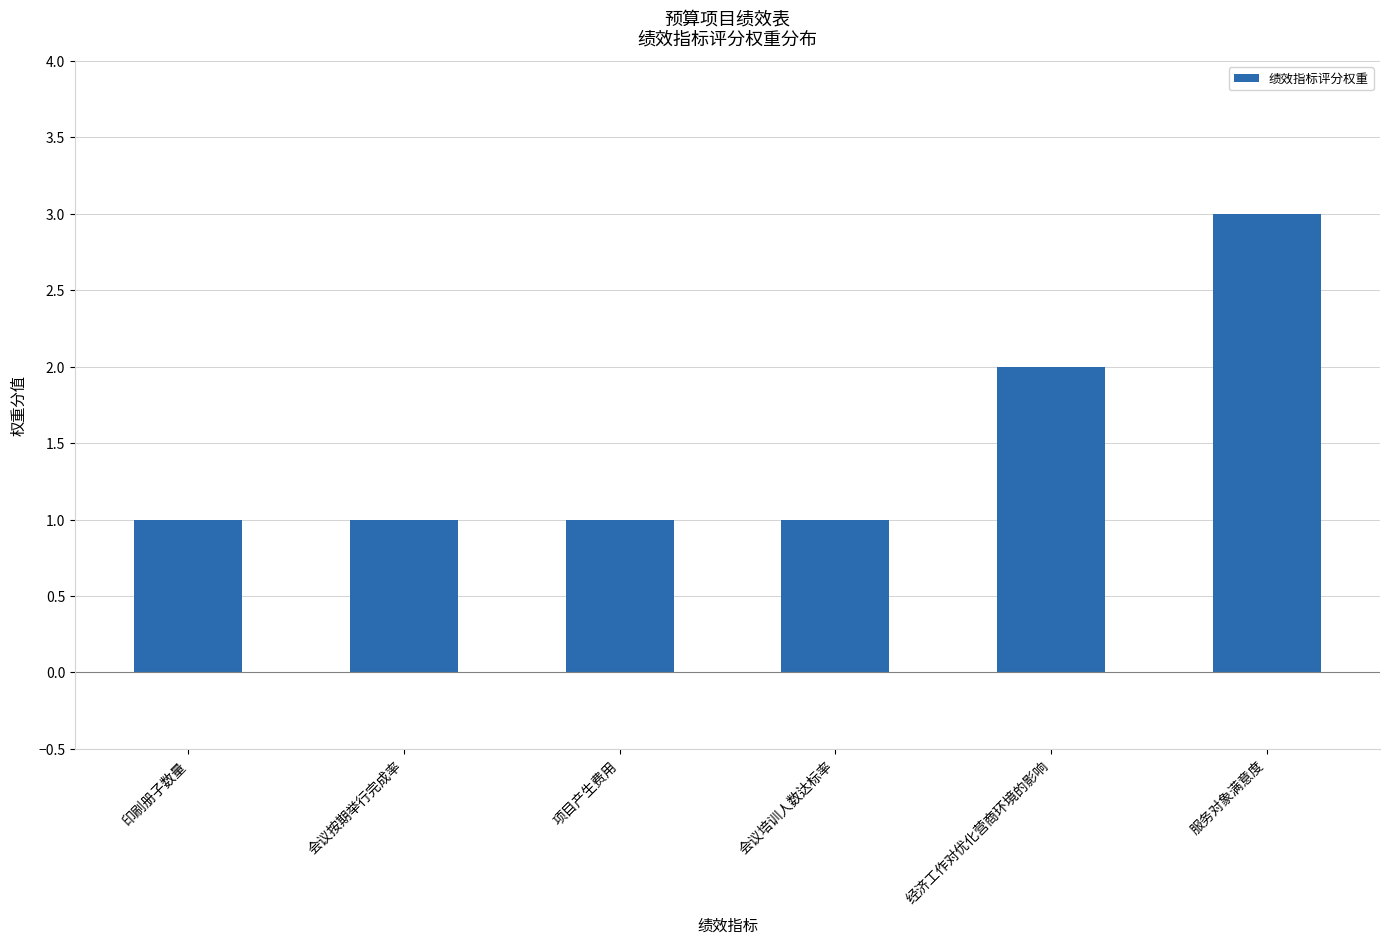

What is the label of the 4th bar from the right?

项目产生费用